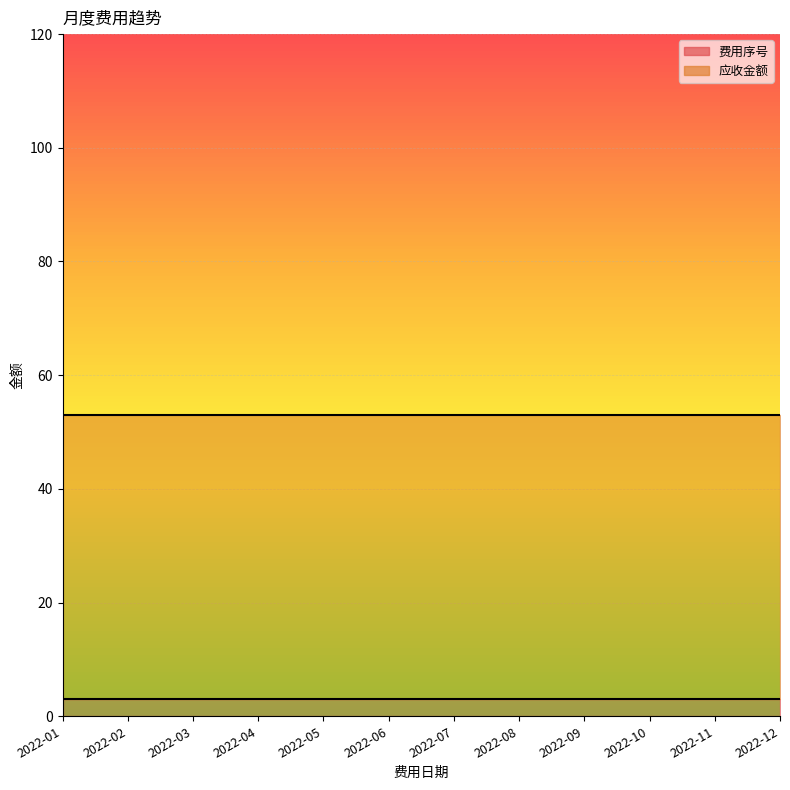

What is the value of the 费用序号 point at the 6th from the left?

3